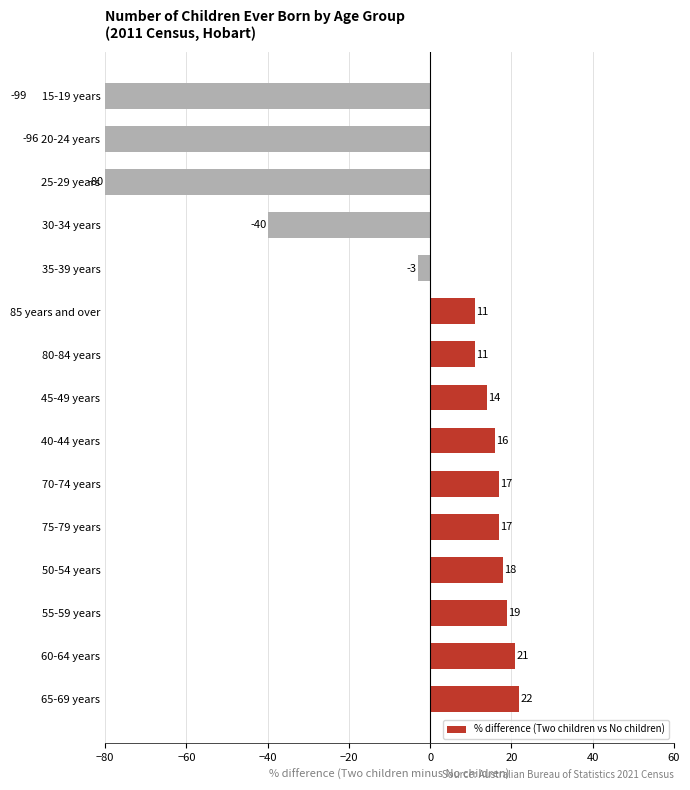

How many values are below zero?

5